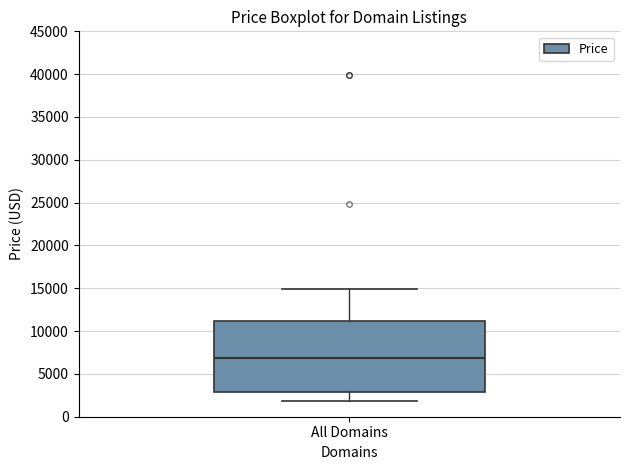

Read this box plot against the y-axis: the position of the median line, the range covered by the box, and the ends of both whiskers. The values are not printed on the chart, so give them approximately, as read against the axis.

median 7000, box 3000 to 11000, whiskers 2000 to 15000